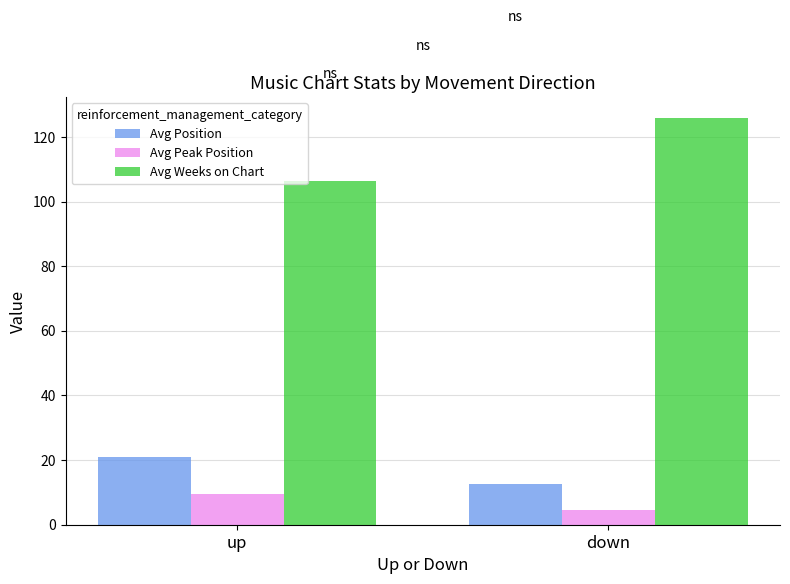

The value of Avg Position at down is 19.0. True or false?

False